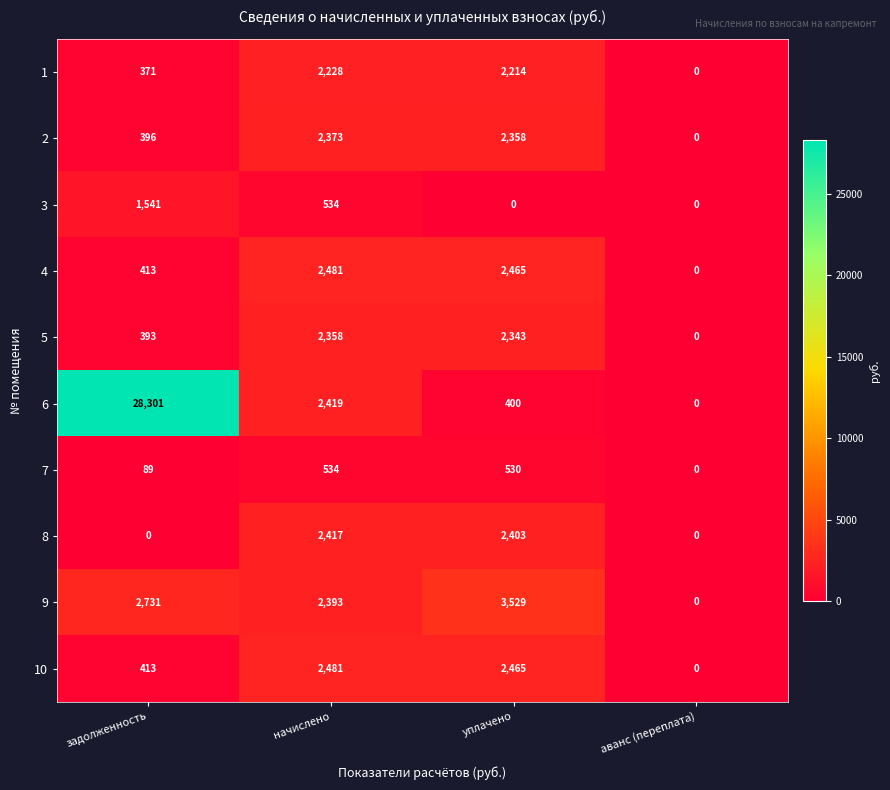

Which series has the widest spread of values?

6